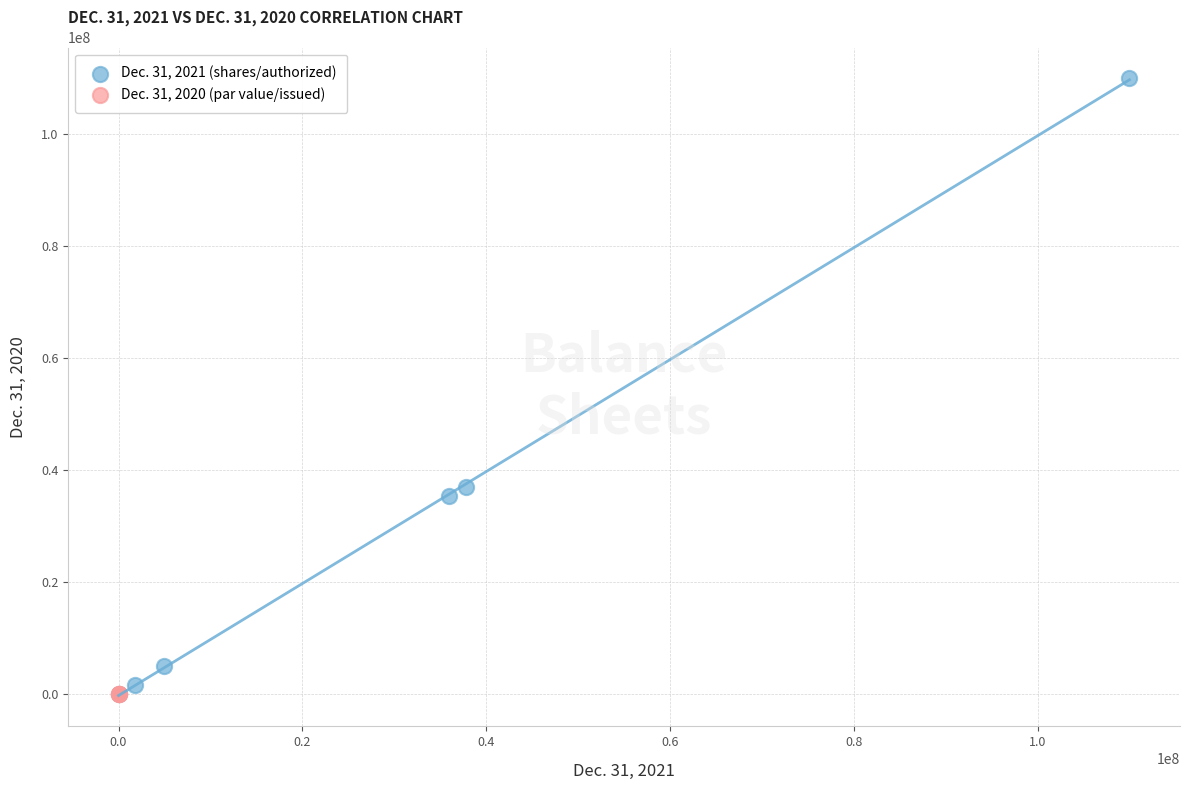

Which series reaches the maximum Y coordinate?

Dec. 31, 2021 (shares/authorized)